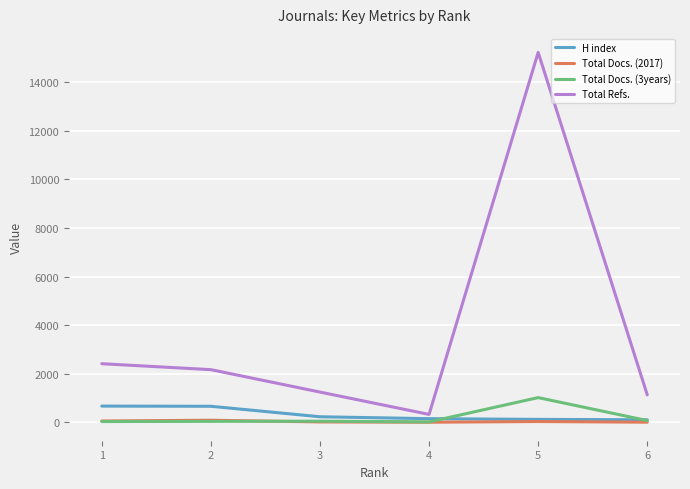

What is the highest value of the Total Refs. series?

15224